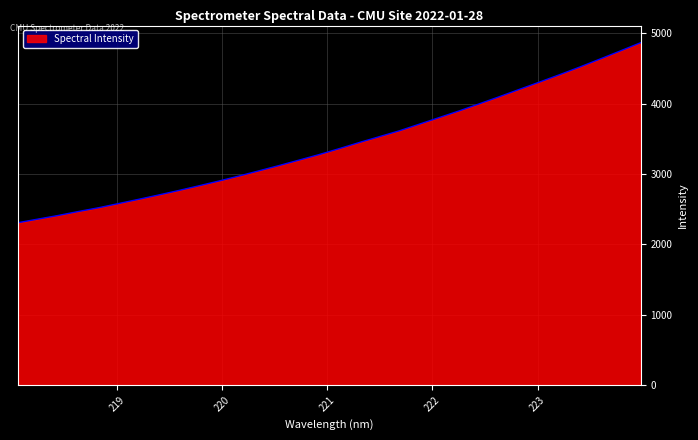

What is the smallest value displayed?

2308.4